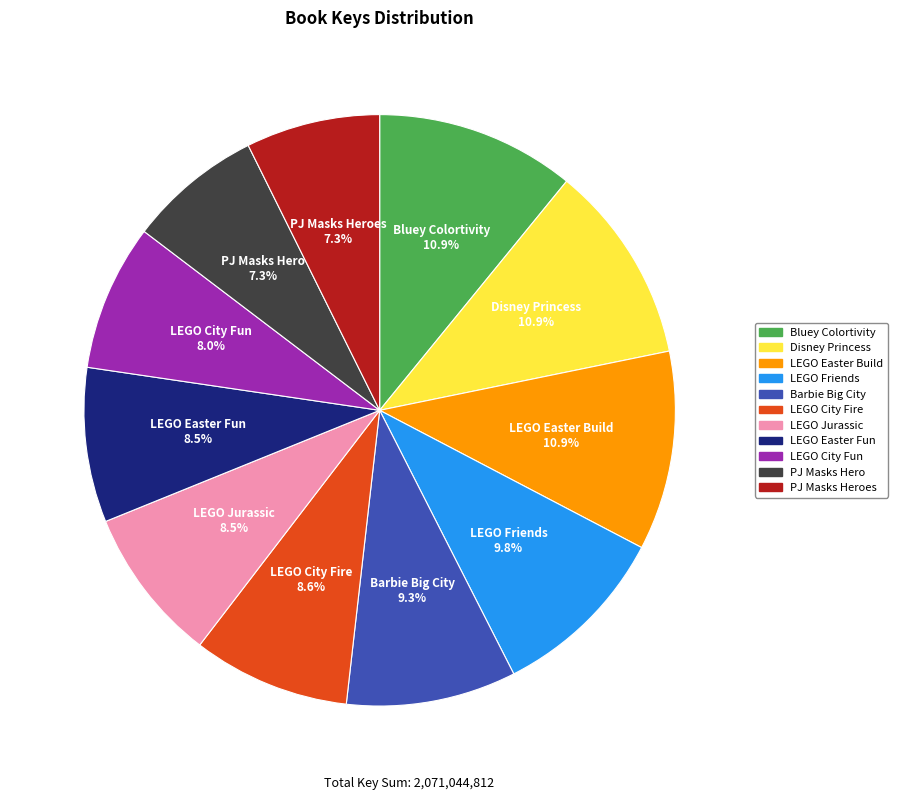

To the nearest percent, what is the difference between the LEGO Easter Build and LEGO City Fire slice percentages?

2%